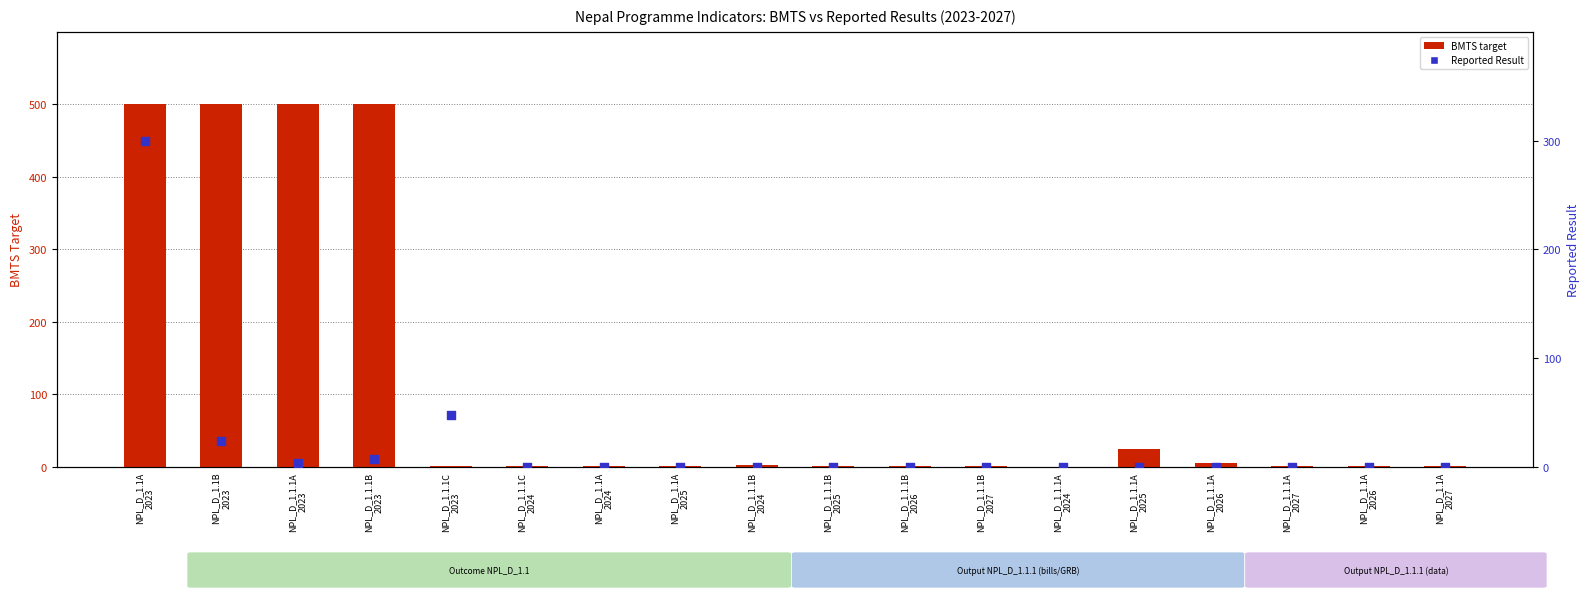

Which series contains the highest Y value?

BMTS (target)